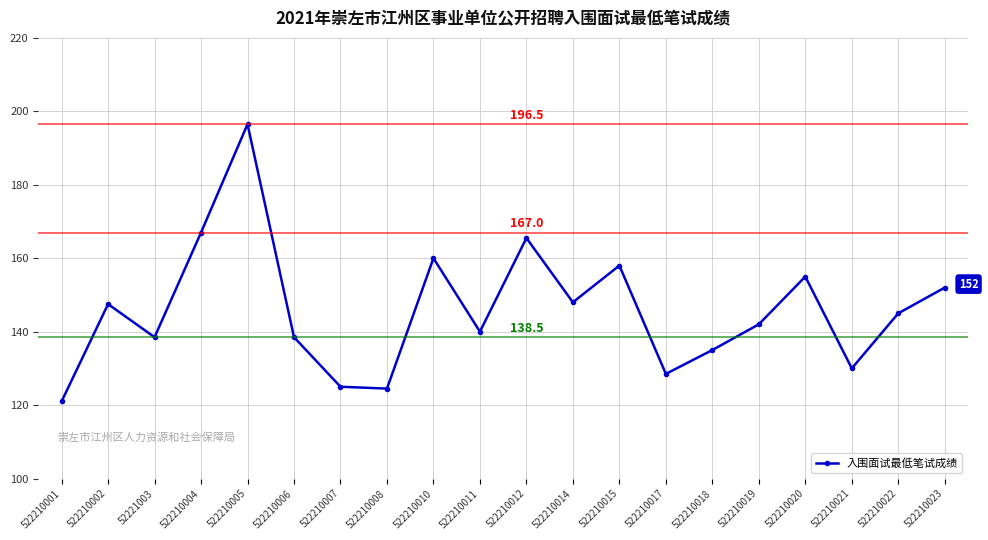

What is the minimum value shown in the chart?

121.0